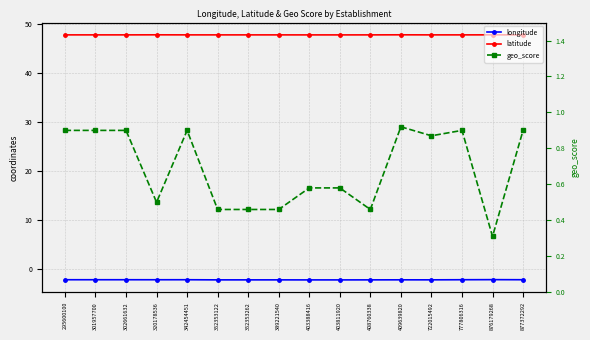

Count the geo_score values in the range 0 to 1.

16